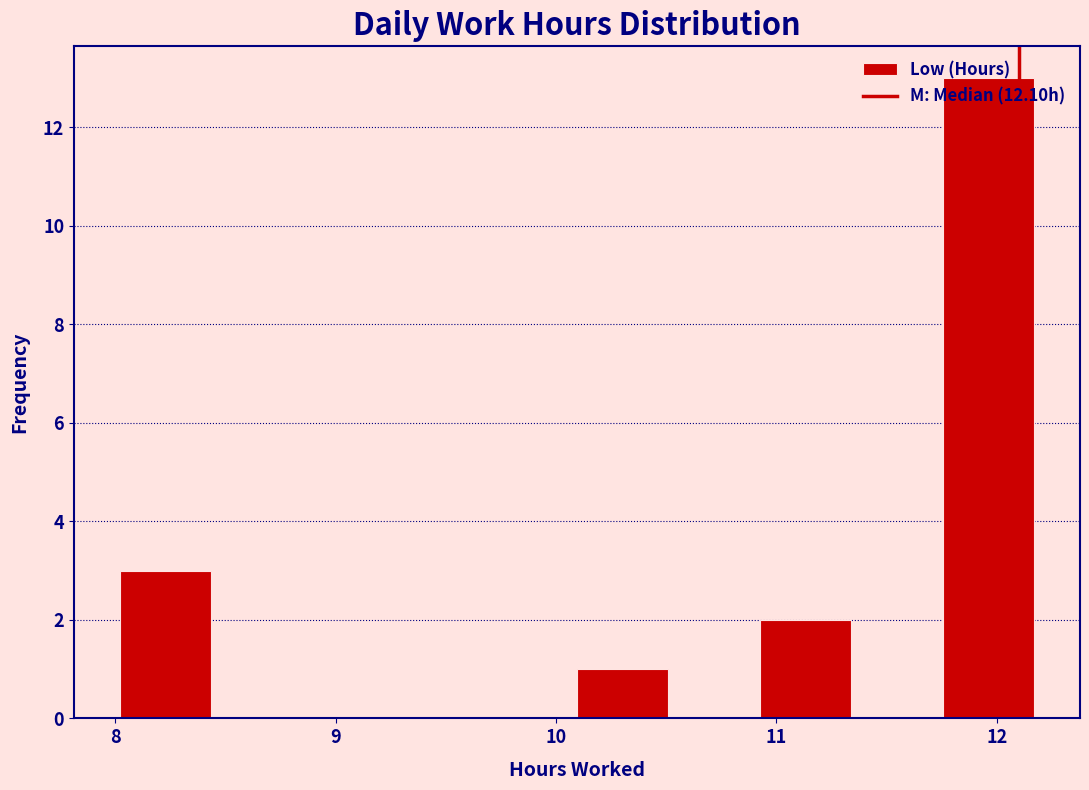

Reading left to right, list every bar in this chart as the range it spans on the x-axis followed by its height. Neither the bar edges nor the heights are printed on the chart, so give them approximately, as read against the axes.

8.0 to 8.4: 3
8.4 to 8.9: 0
8.9 to 9.3: 0
9.3 to 9.7: 0
9.7 to 10.1: 0
10.1 to 10.5: 1
10.5 to 10.9: 0
10.9 to 11.3: 2
11.3 to 11.8: 0
11.8 to 12.2: 13